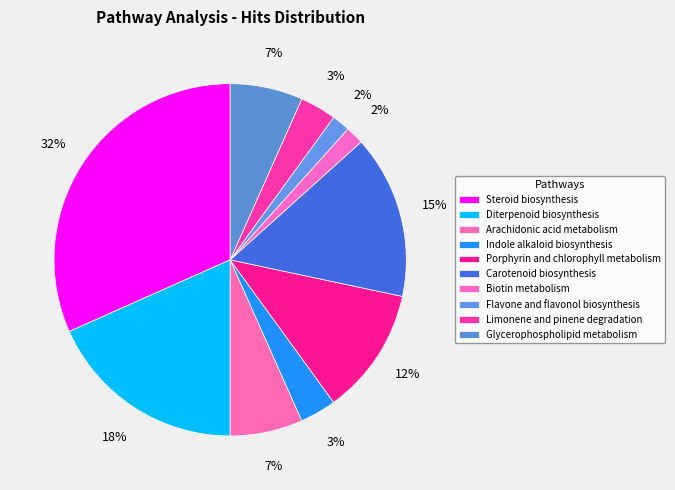

To the nearest percent, what is the combined percentage of Porphyrin and chlorophyll metabolism and Steroid biosynthesis?

43%